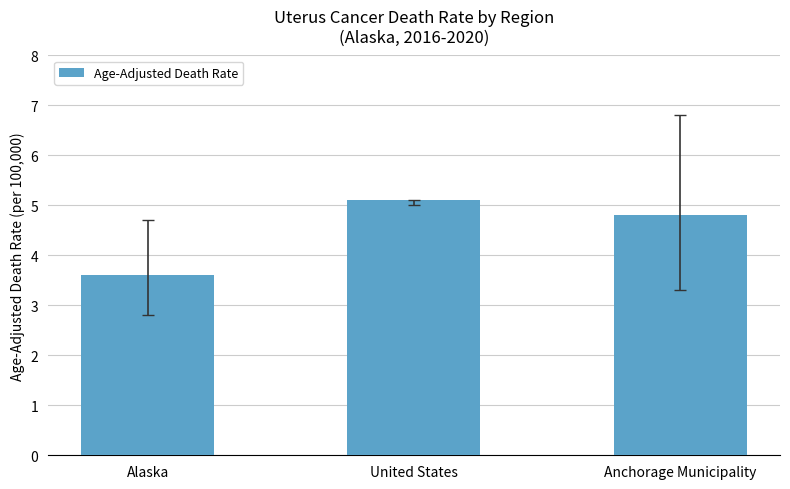

Rank the categories by value from lowest to highest.

Alaska, Anchorage Municipality, United States